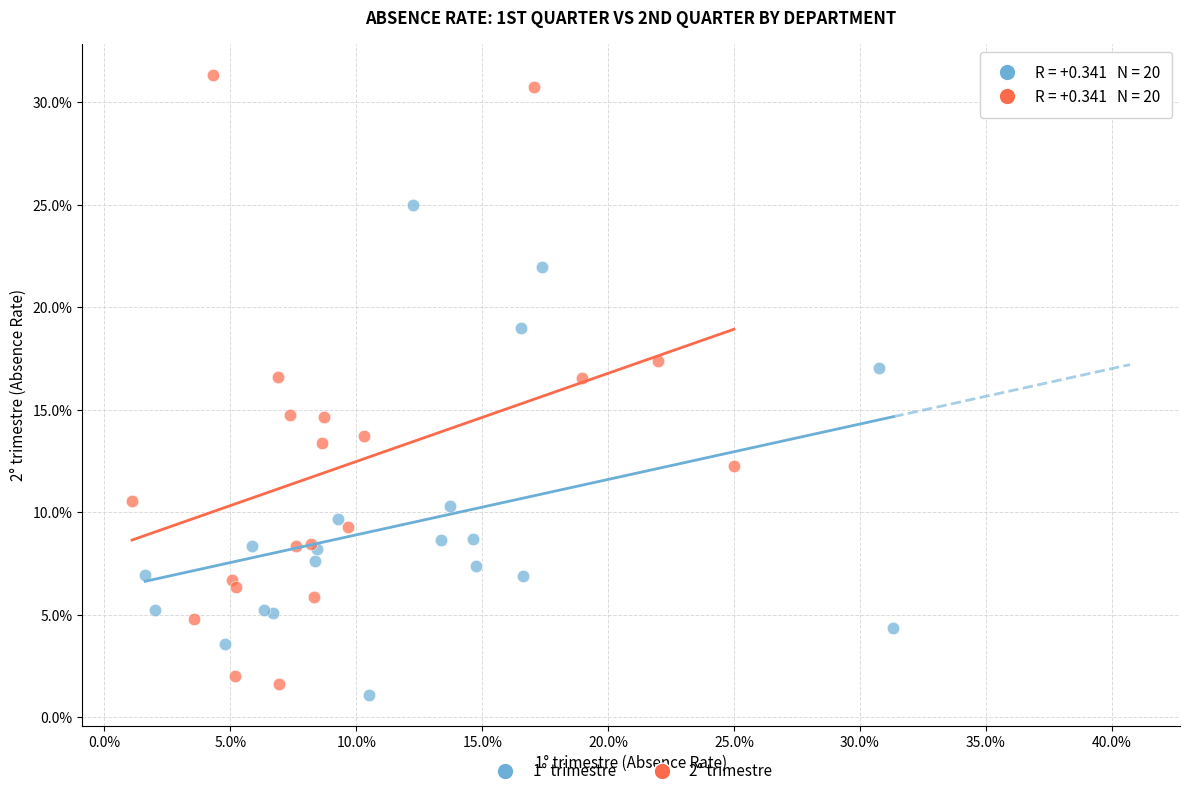

Which series contains the highest Y value?

2° trimestre